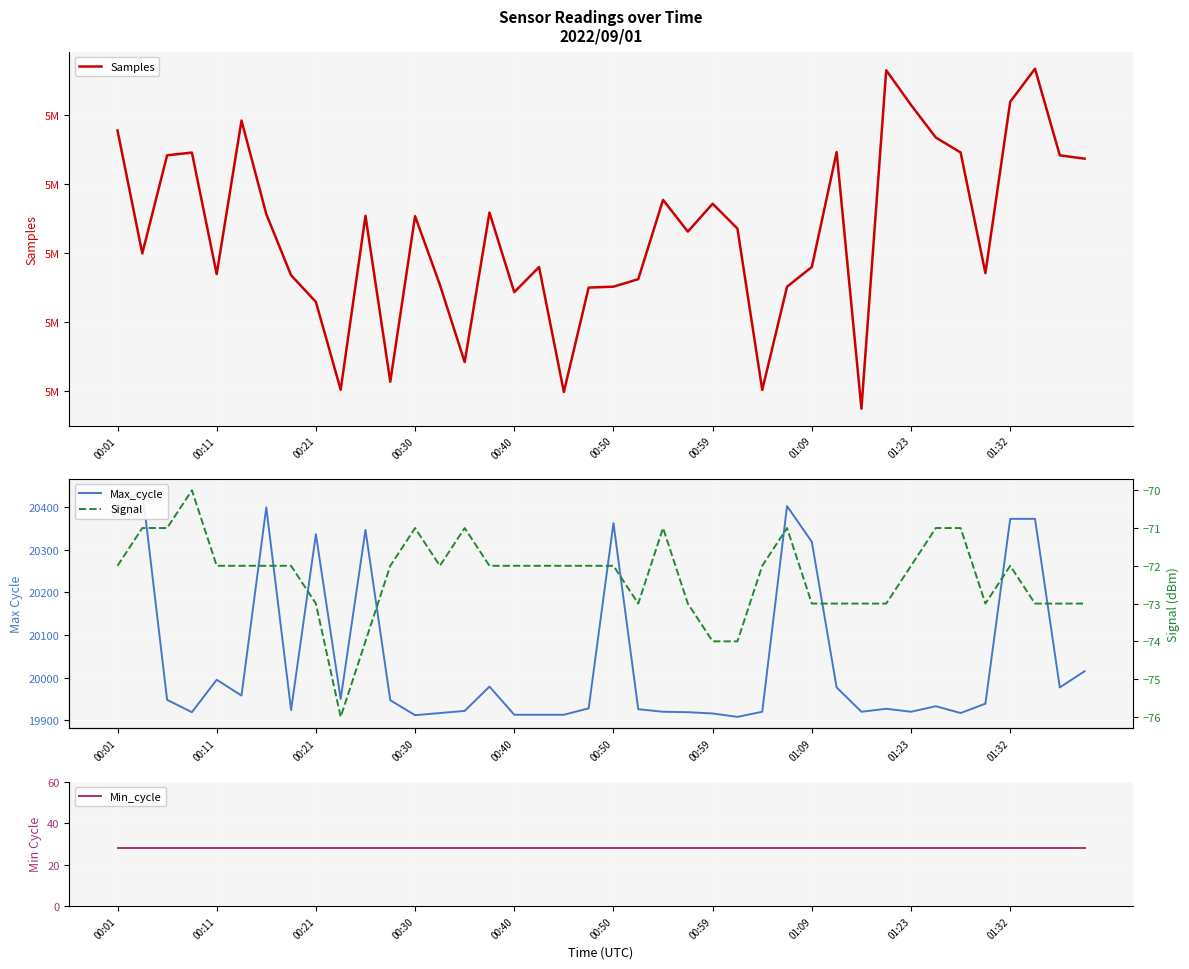

Does the chart display data point markers on the line(s)?

No